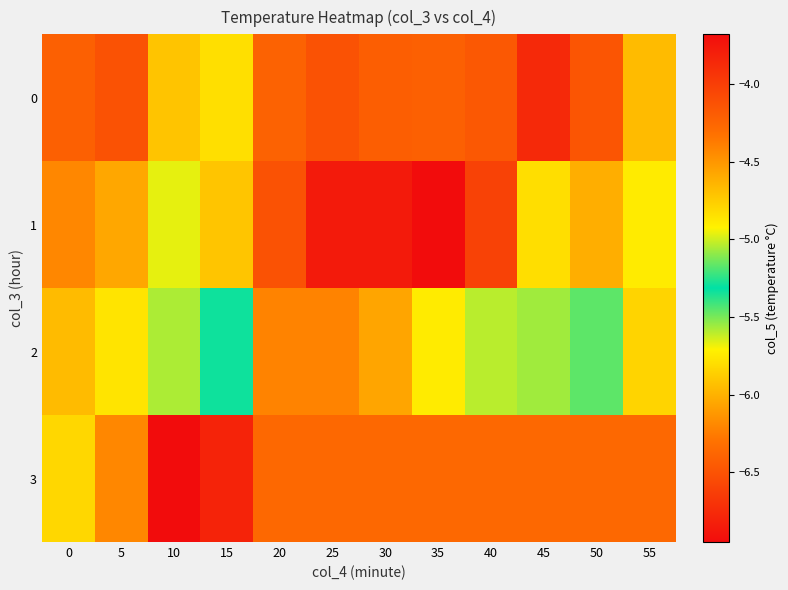

List the series in order of their peak value, lowest first.

1, 2, 0, 3